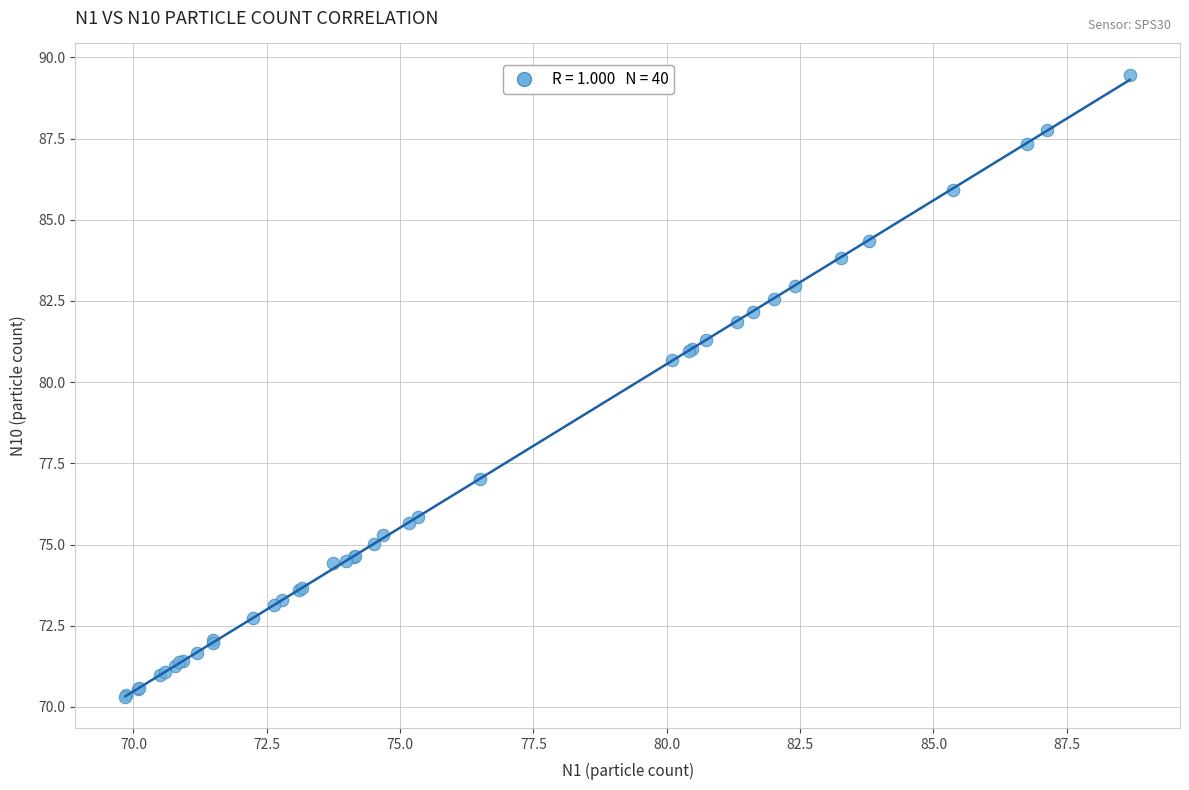

What Y value in the scatter plot is closest to 79?

80.7